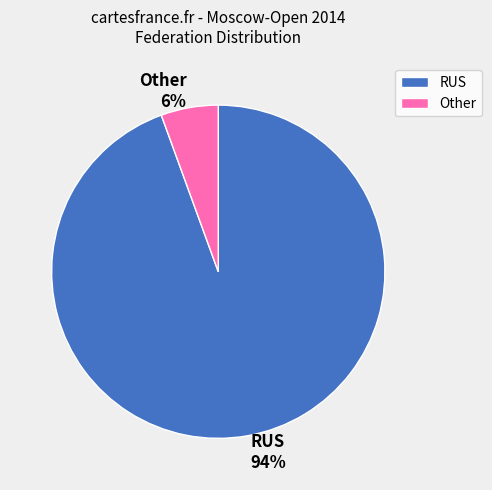

To the nearest percent, what portion does Other represent?

6%